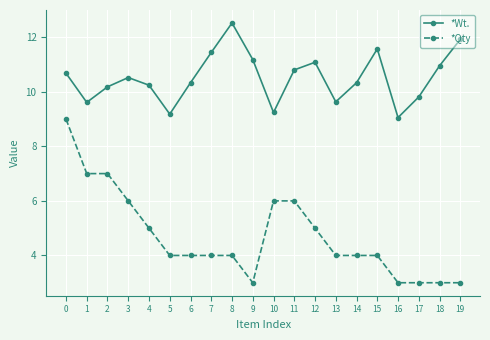

What is the value of the *Qty point at the 16th from the left?

4.0